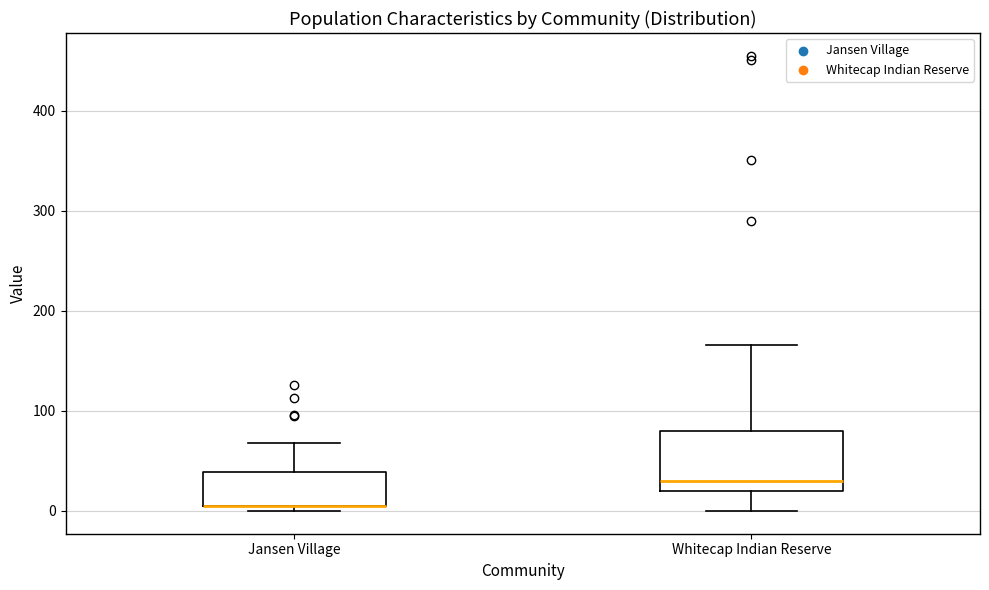

Reading left to right, read every box against the y-axis: the position of its median line, the range the box covers, and the ends of its whiskers. The values are not printed on the chart, so give them approximately, as read against the axis.

Jansen Village: median 10 (drawn on the box's lower edge), box 10 to 40, whiskers 0 to 70
Whitecap Indian Reserve: median 30, box 20 to 80, whiskers 0 to 170